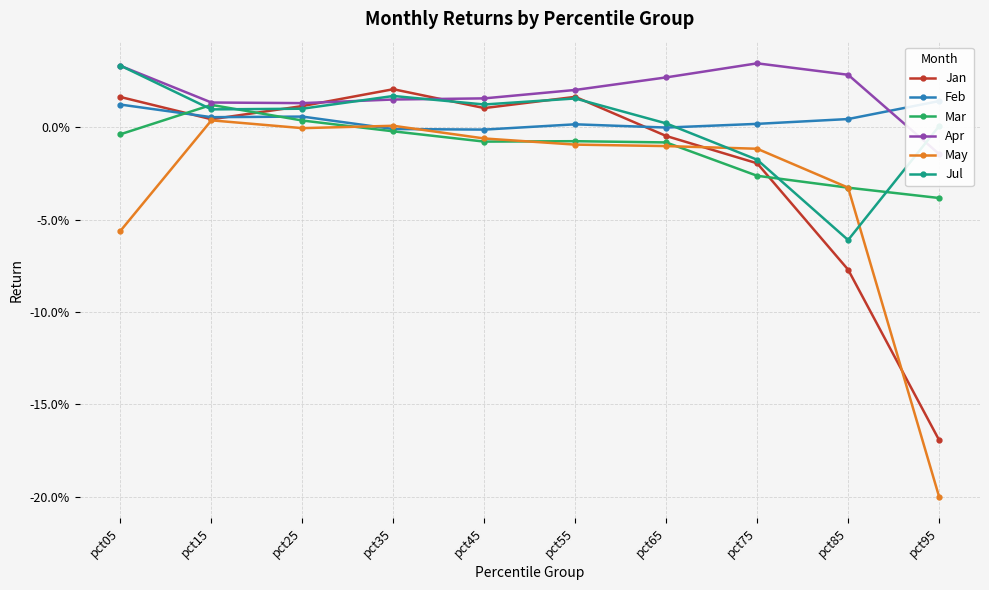

True or false: May has a value of 0.0 at pct15.

False